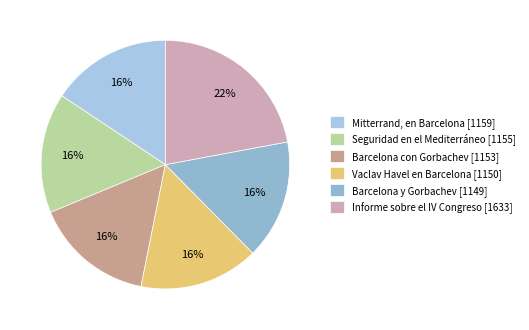

What is the smallest slice in the pie chart?

Barcelona y Gorbachev